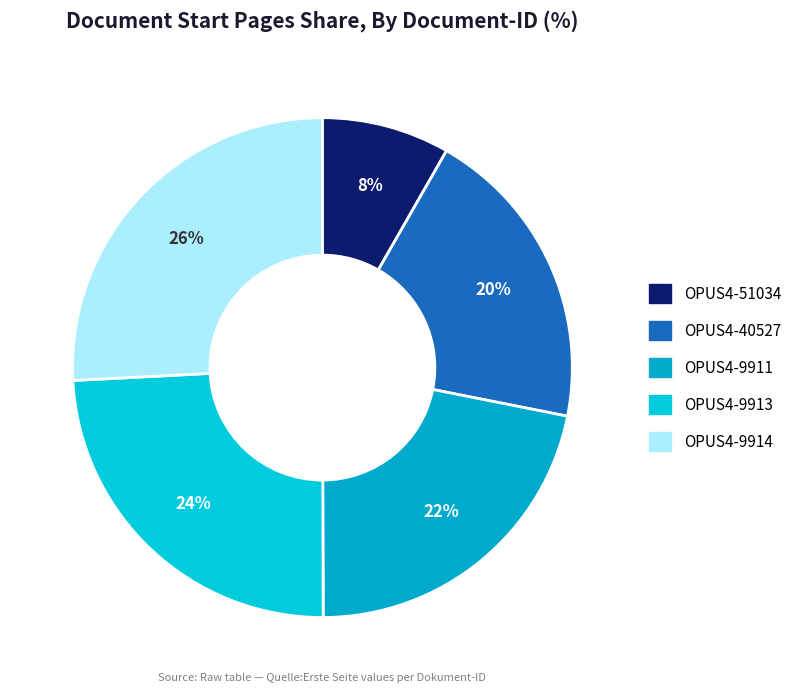

How many segments does this pie chart have?

5